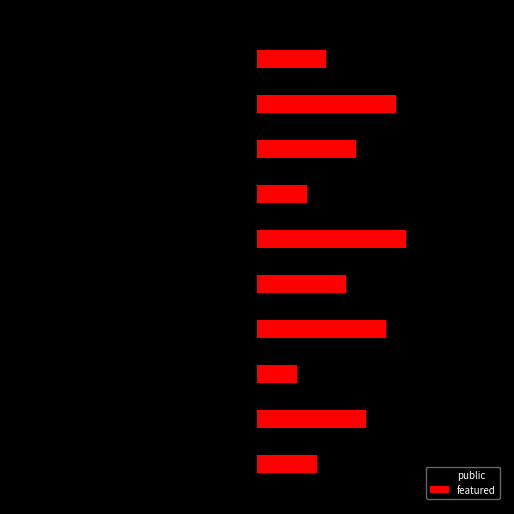

What are all the series names shown in the legend?

public, featured